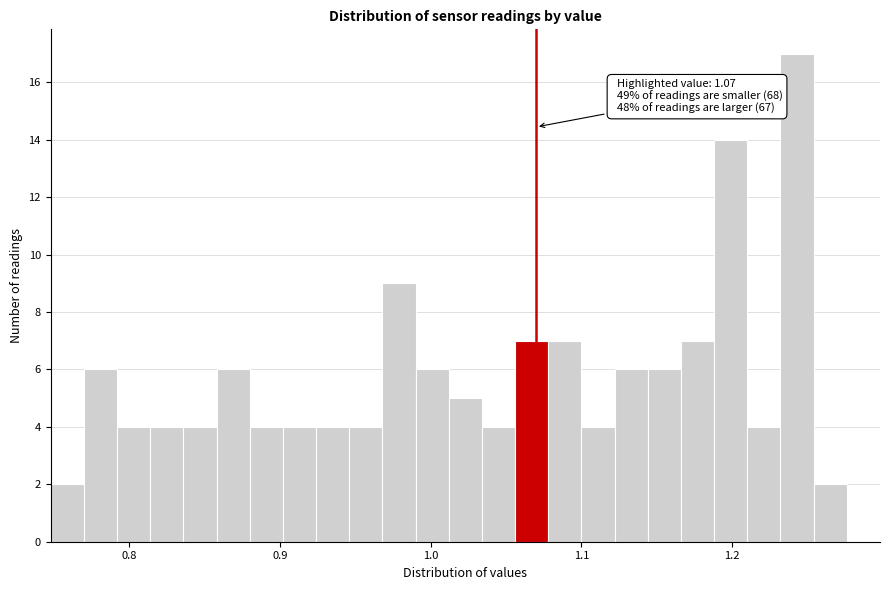

Read against the x-axis, roughly where is the centre of the tallest bar?

1.24